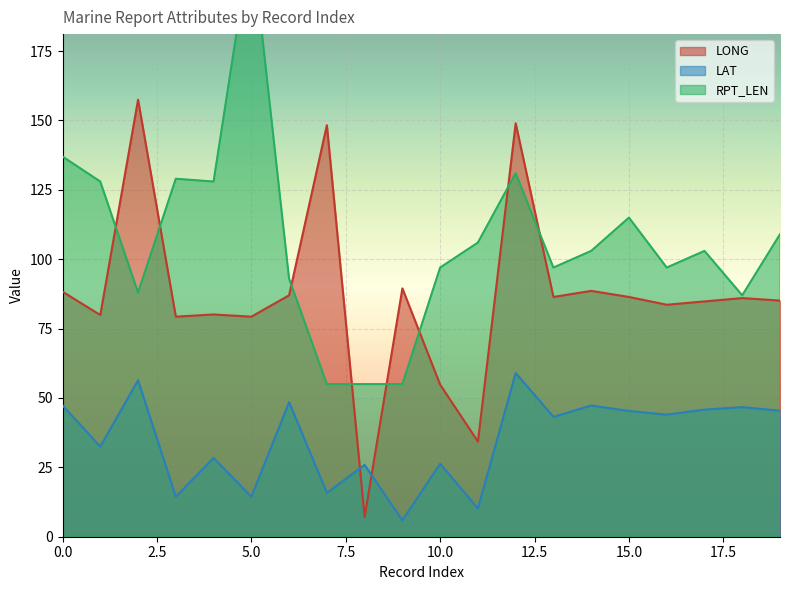

Which series has the largest total across all categories?

RPT_LEN